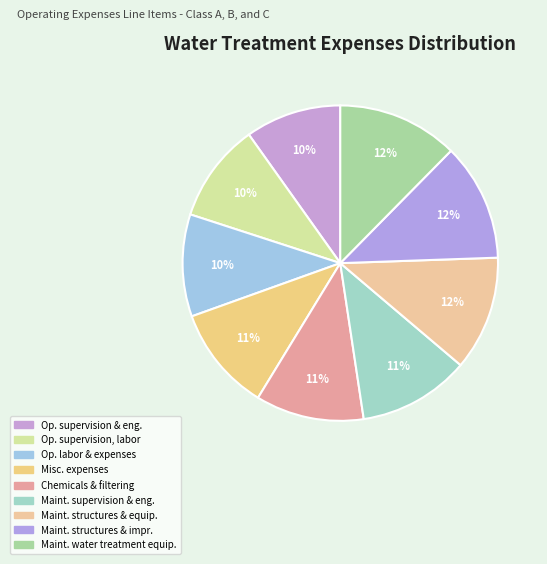

To the nearest percent, what is the average slice percentage?

11%